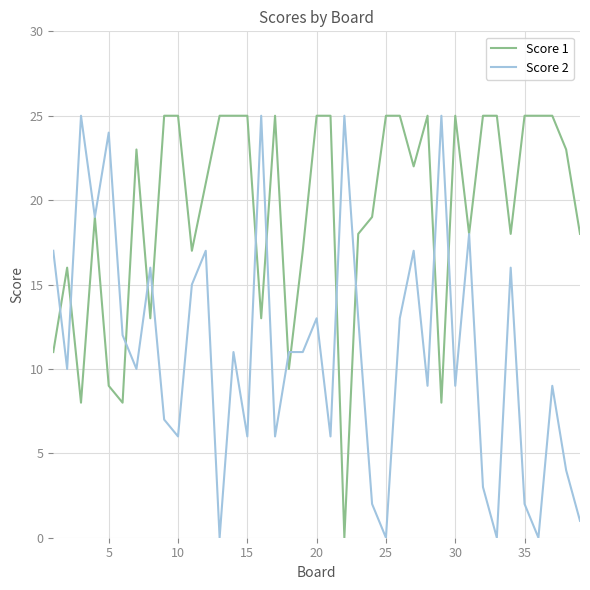

Which series has the largest total across all categories?

Score 1